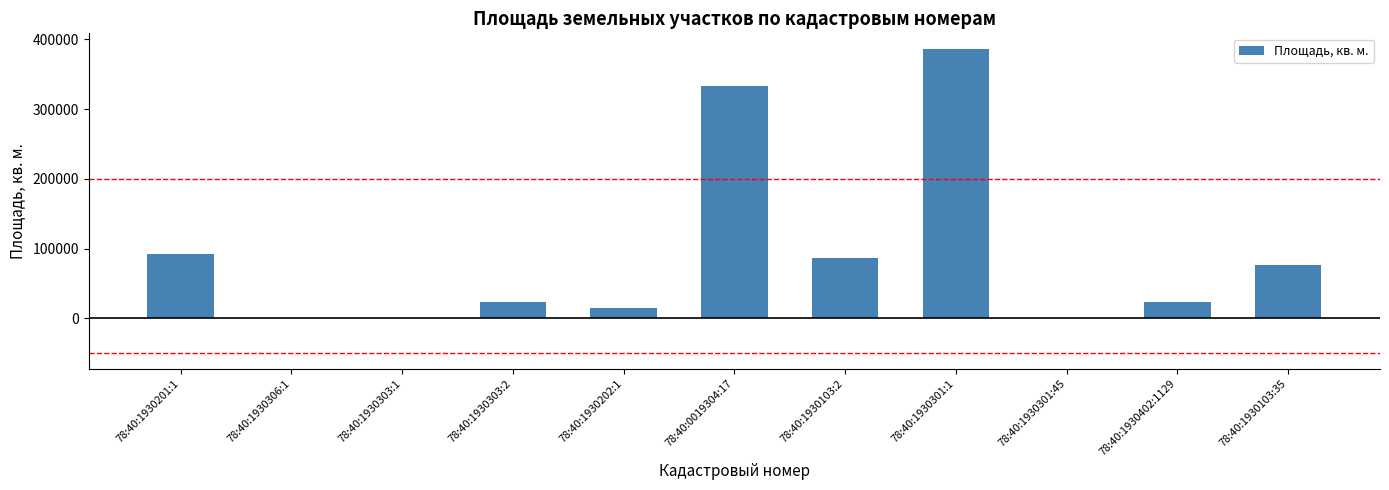

Are the bars grouped side by side (vs. stacked)?

No